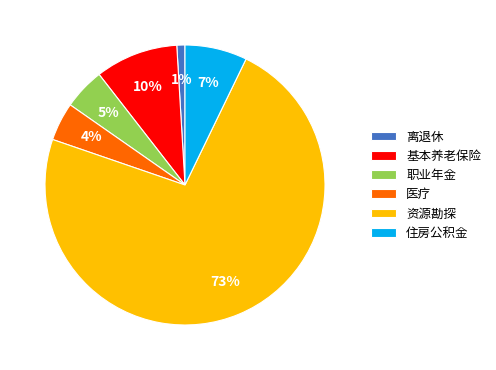

Which category has the smallest portion of the pie?

离退休